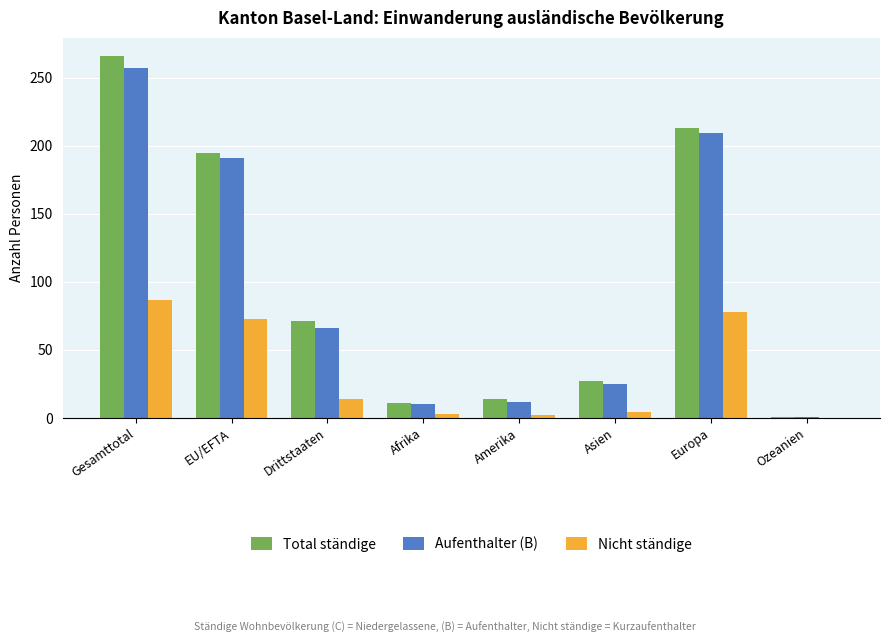

Read the Total ständige value at Drittstaaten, to the nearest 50.

50